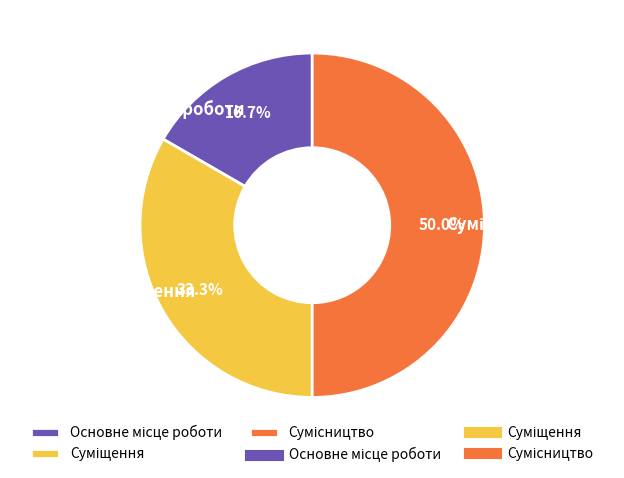

How many slices are in this pie chart?

3